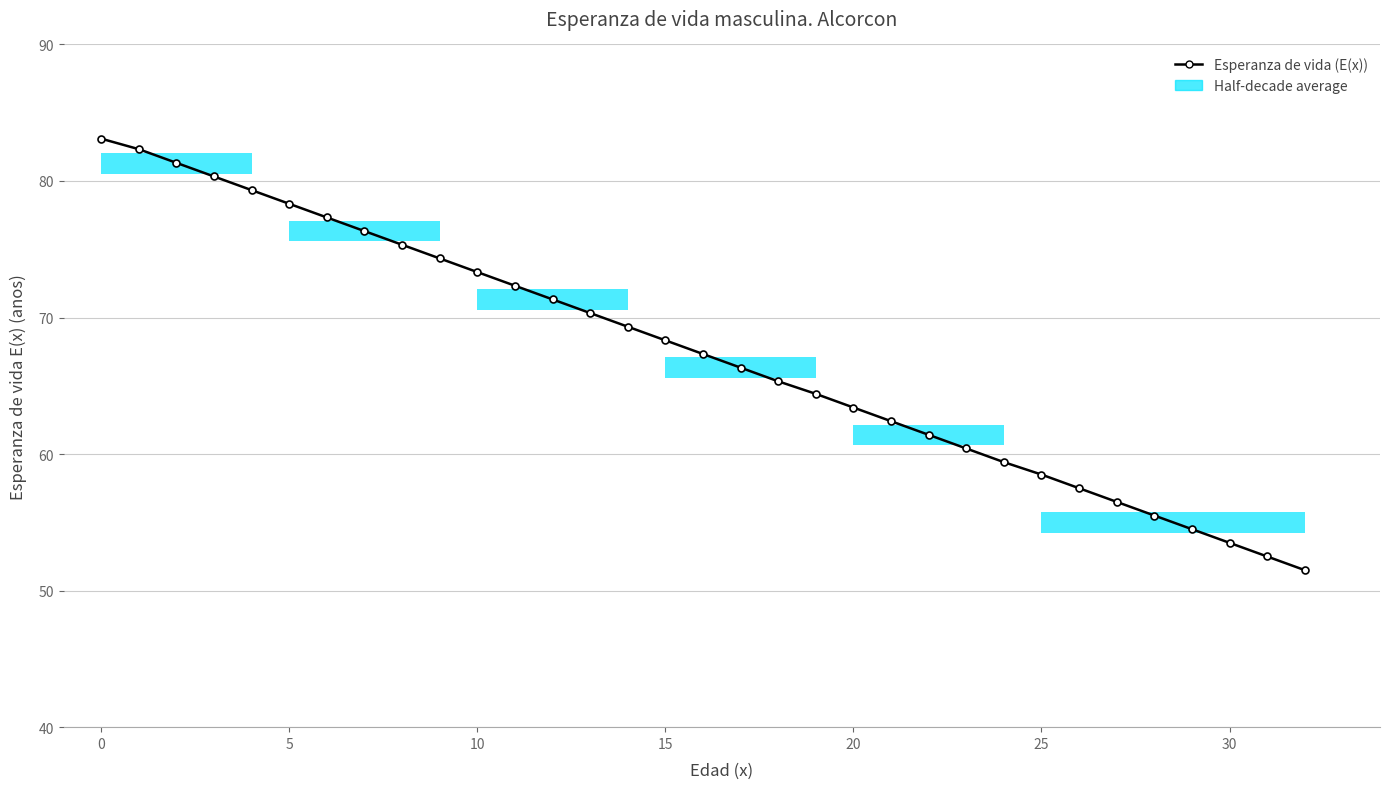

Reading right to left, what are all the values shown in this chart?

51.5	52.5	53.5	54.5	55.5	56.5	57.5	58.5	59.4	60.4	61.4	62.4	63.4	64.4	65.3	66.3	67.3	68.3	69.3	70.3	71.3	72.3	73.3	74.3	75.3	76.3	77.3	78.3	79.3	80.3	81.3	82.3	83.1